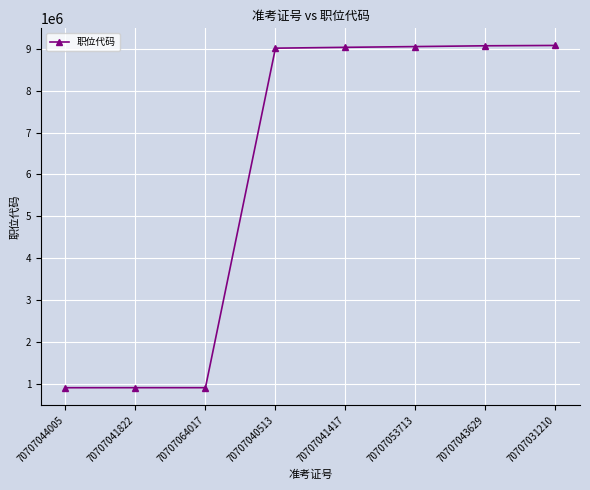

What is the label of the 3rd point from the right?

70707053713